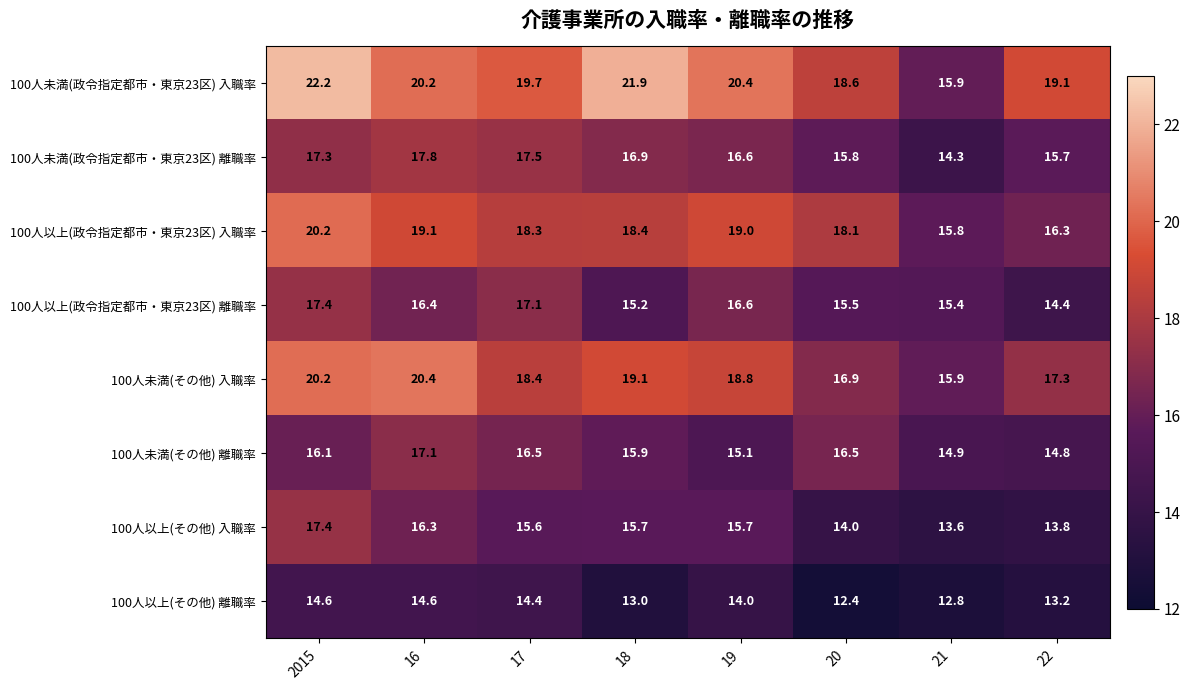

At 16, list the series in order from smallest to largest.

100人以上(その他) 離職率, 100人以上(その他) 入職率, 100人以上(政令指定都市・東京23区) 離職率, 100人未満(その他) 離職率, 100人未満(政令指定都市・東京23区) 離職率, 100人以上(政令指定都市・東京23区) 入職率, 100人未満(政令指定都市・東京23区) 入職率, 100人未満(その他) 入職率